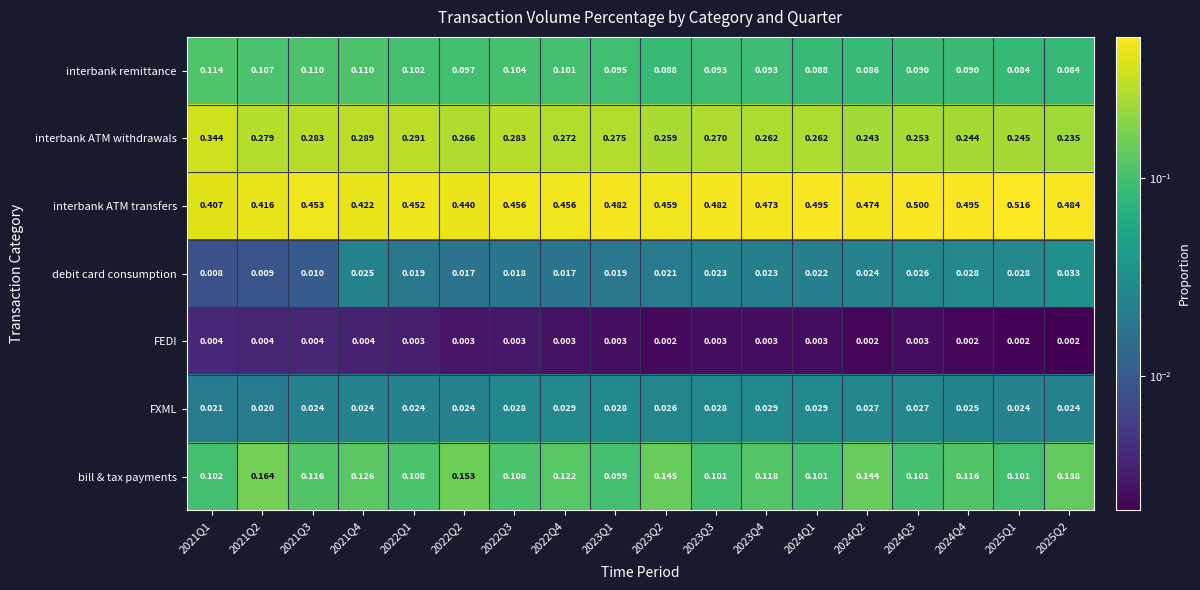

Which series has the largest total across all categories?

interbank ATM transfers